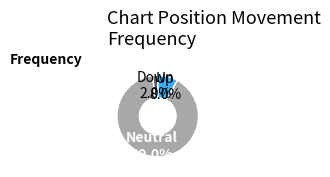

How many segments does this pie chart have?

3